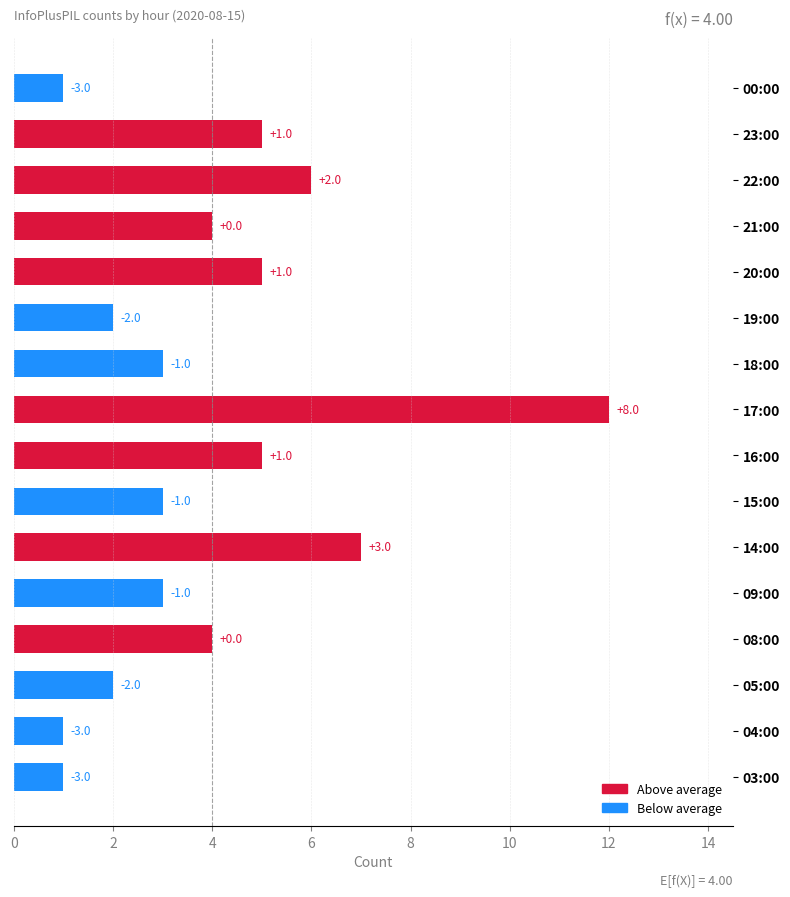

Which series has the largest range (max minus min)?

Above average